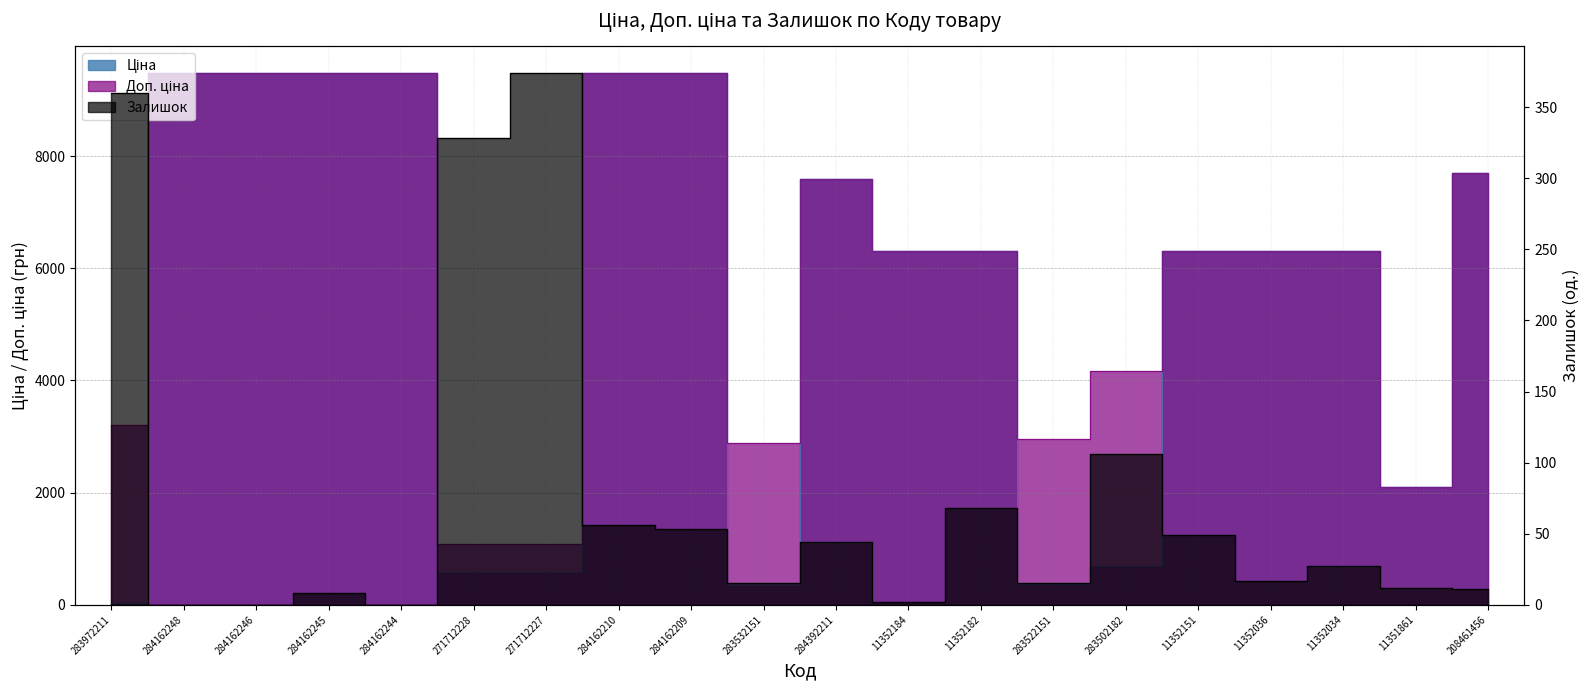

True or false: Доп. ціна and Залишок cross at least once.

False